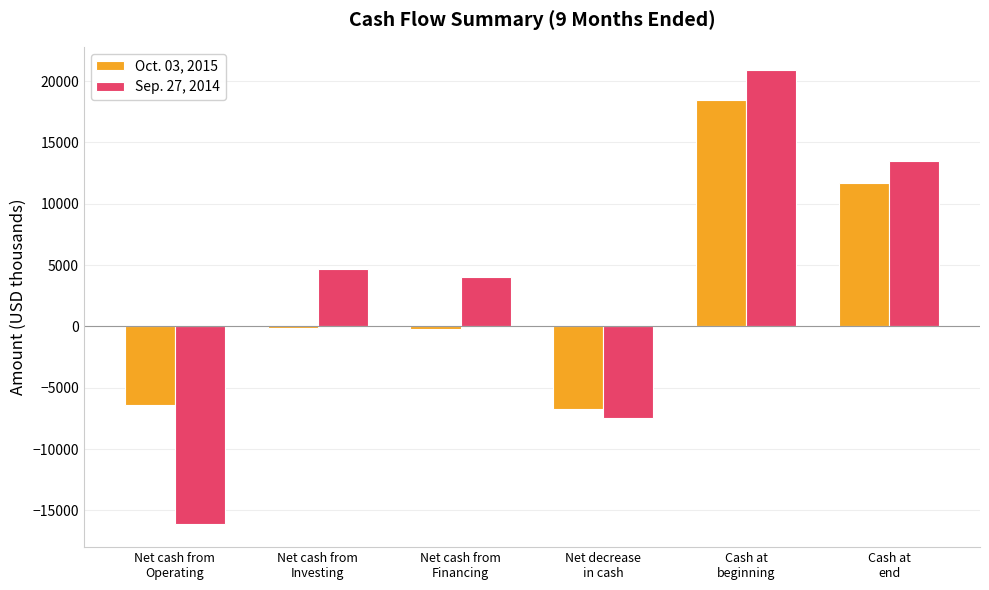

Which series has the largest range (max minus min)?

Sep. 27, 2014